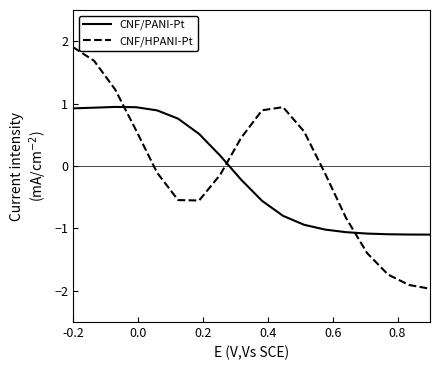

What is the maximum value for CNF/PANI-Pt?

0.9